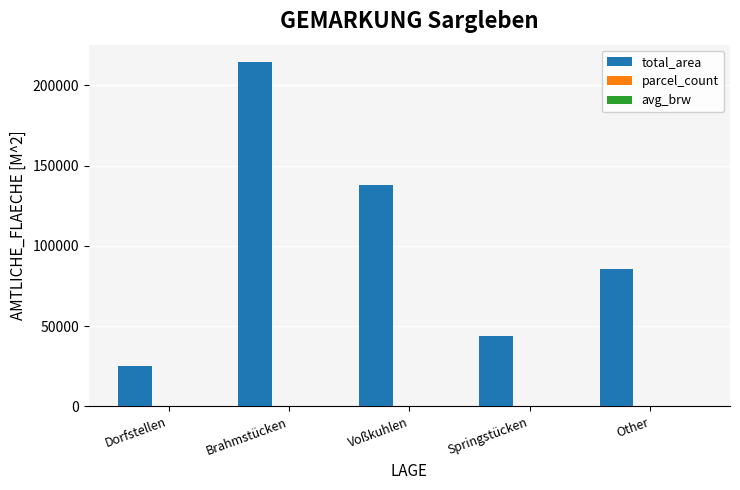

Where does the total_area series first go above 85797?

Brahmstücken